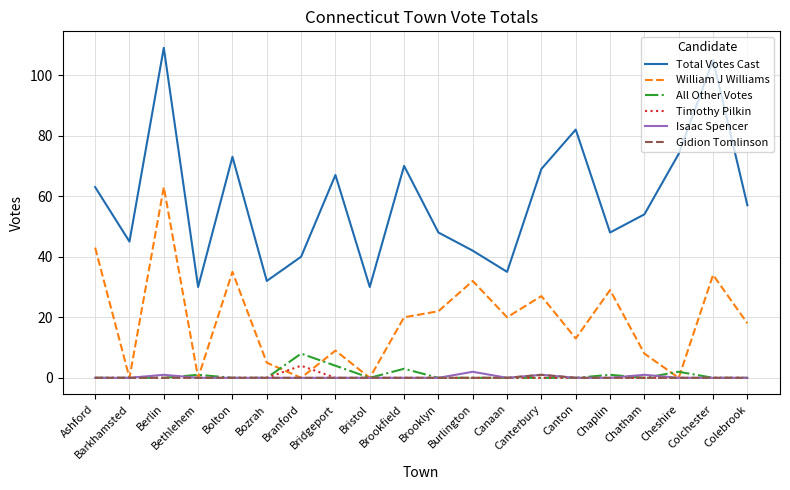

What is the difference between the maximum and second lowest values in the All Other Votes series?

8